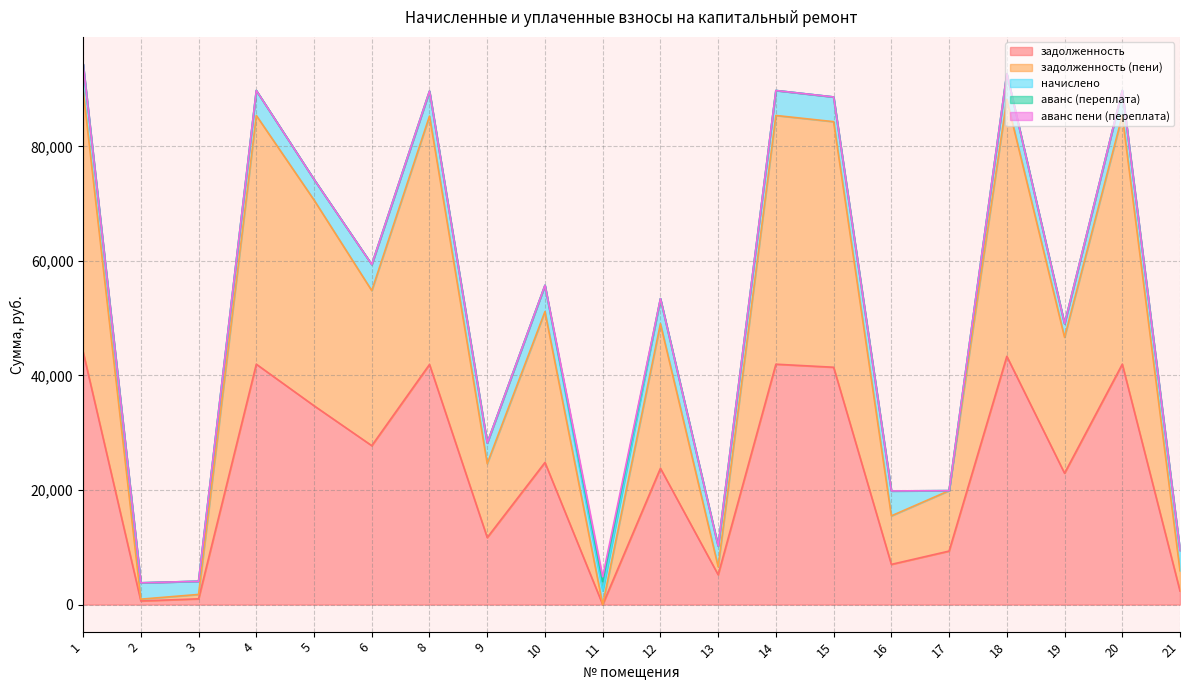

After their last crossing, which series has the higher values: начислено or аванс (переплата)?

начислено